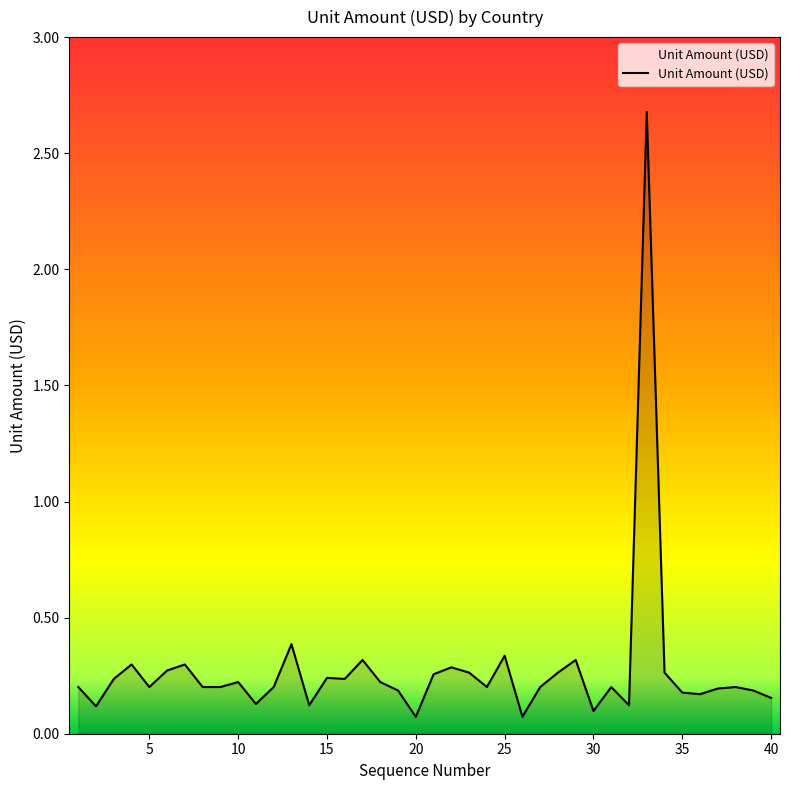

What is the maximum value shown in the chart?

2.7